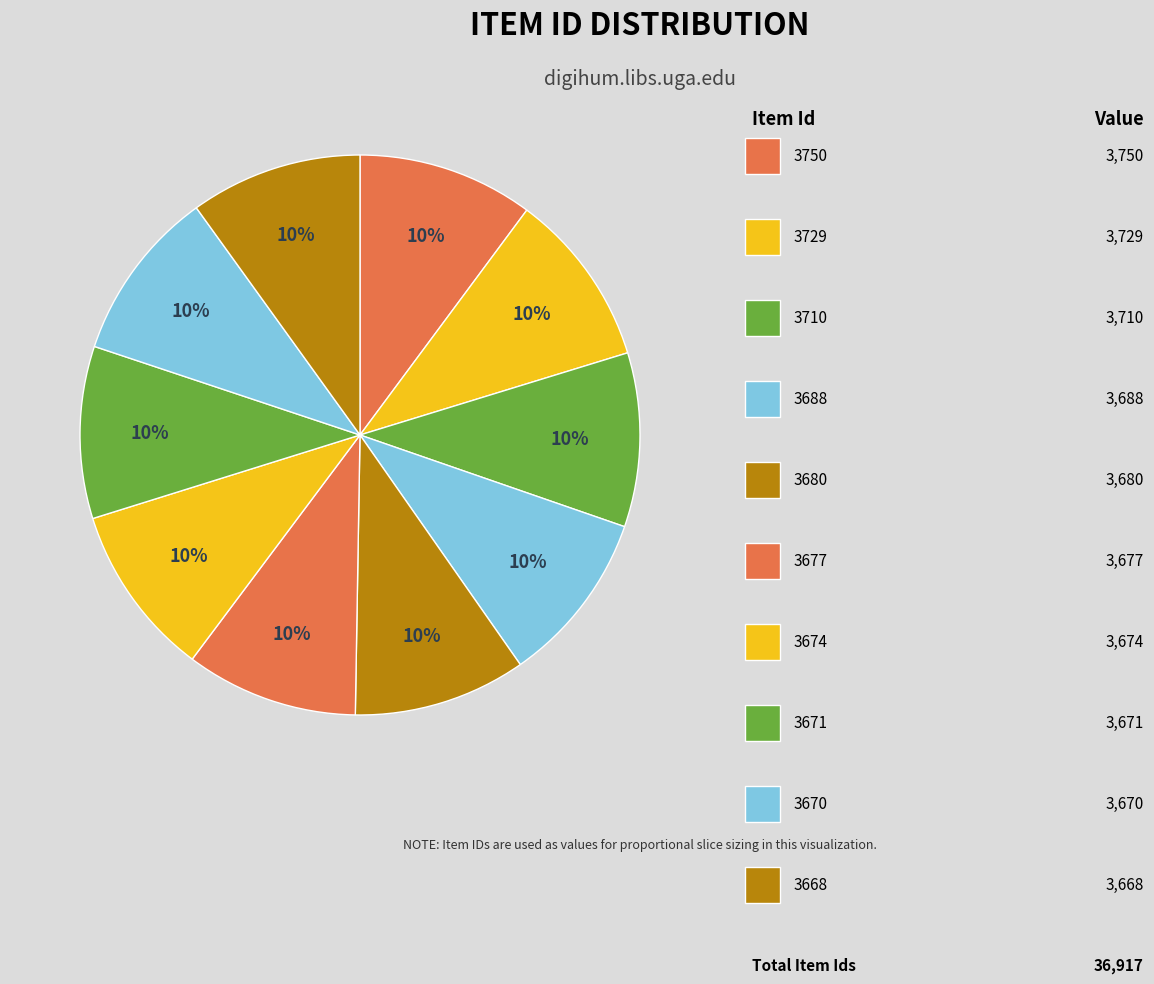

Count the number of slices in the pie.

10